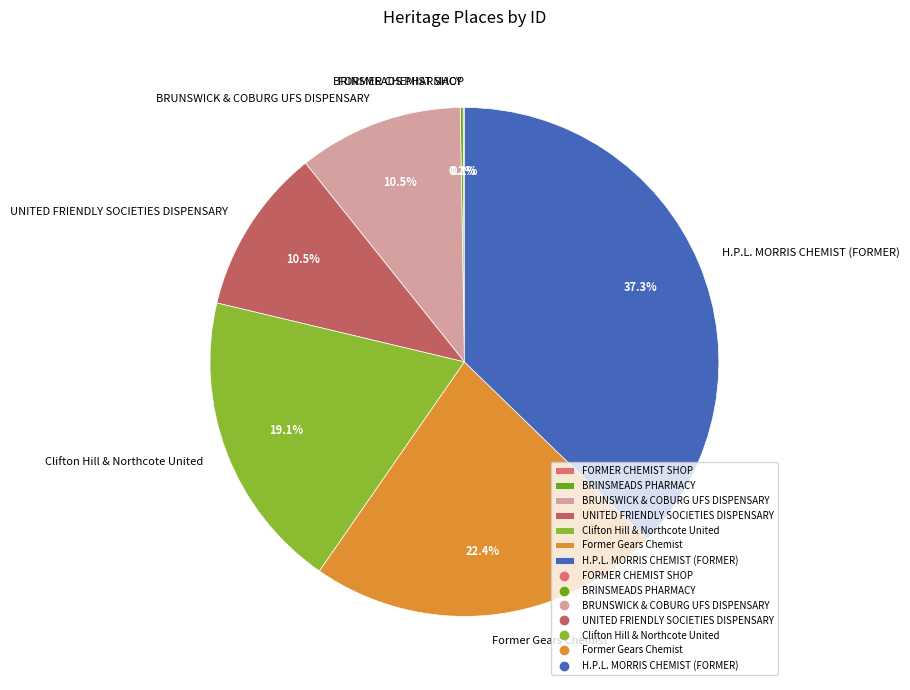

Does H.P.L. MORRIS CHEMIST (FORMER) account for over 50% of the chart?

No